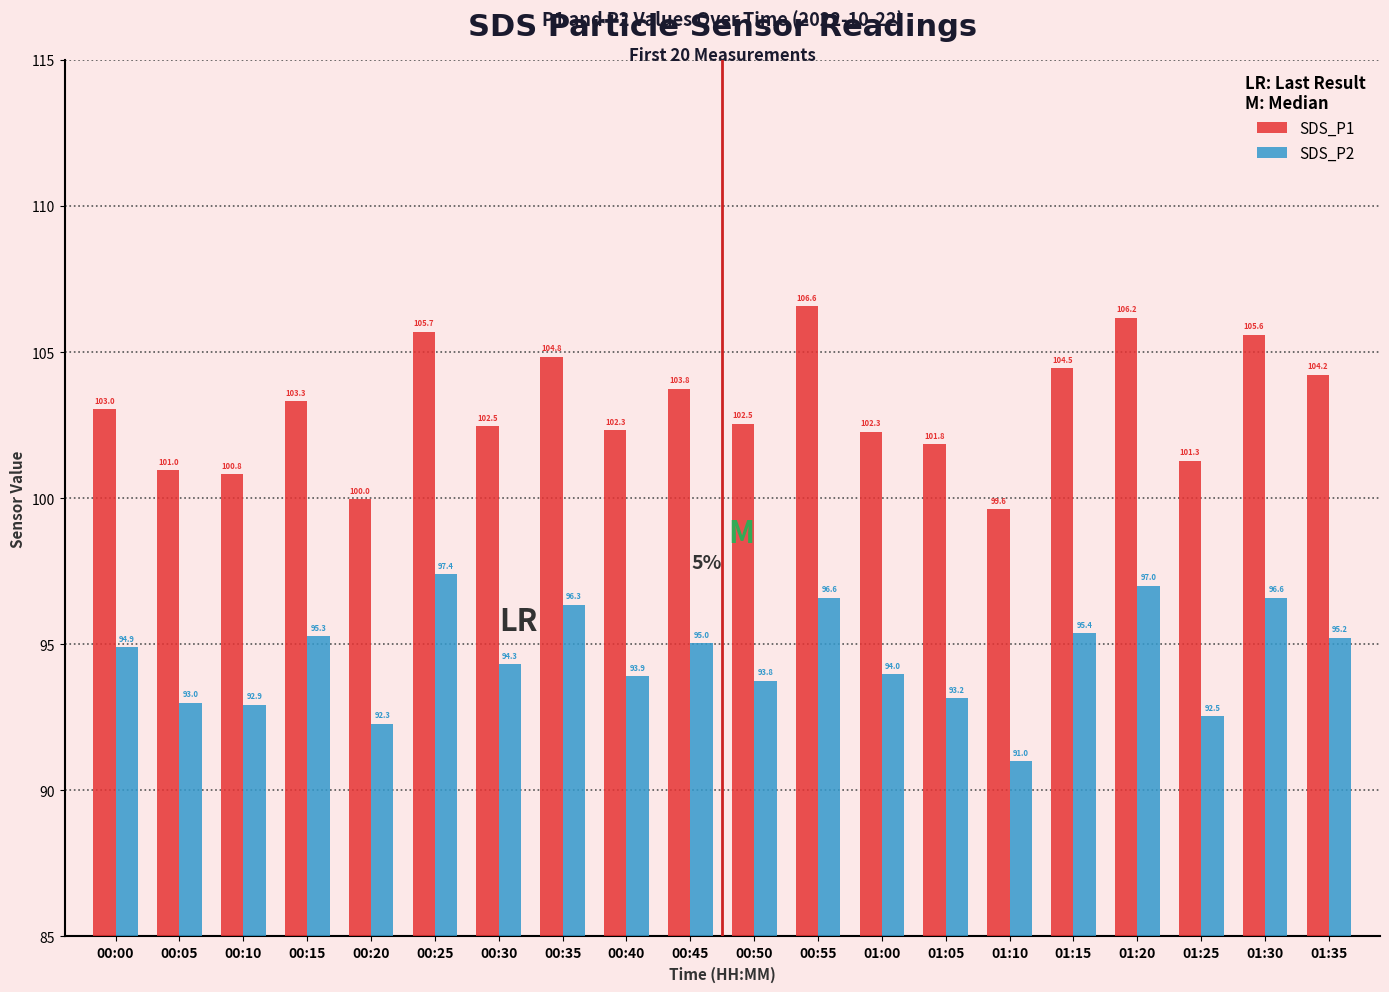

The value of SDS_P1 at 01:35 is 104.2. True or false?

True